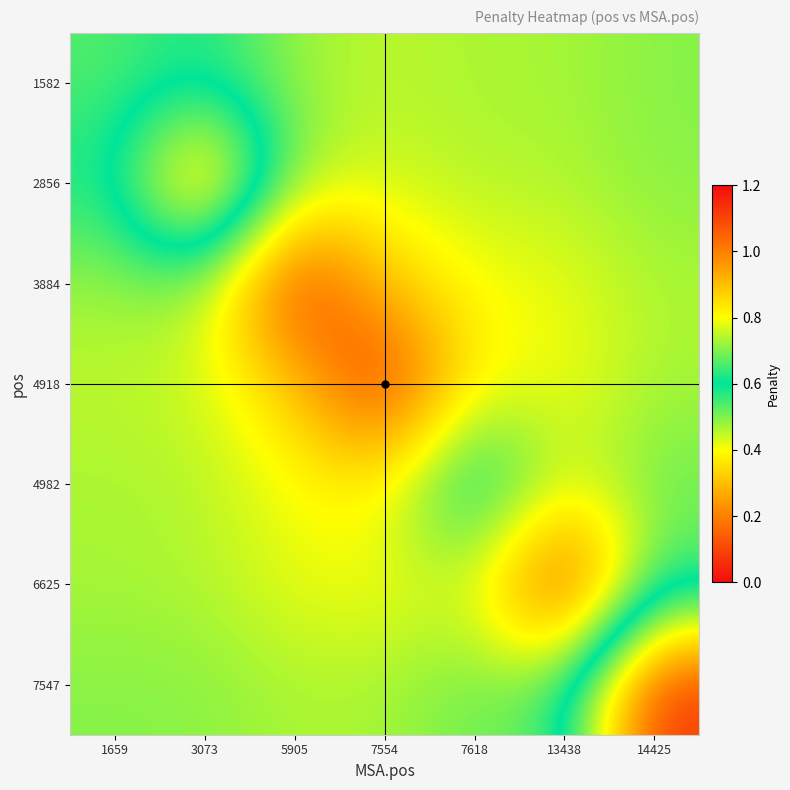

Rank the series by their maximum value, from highest to lowest.

7547, 2856, 4982, 1582, 6625, 3884, 4918